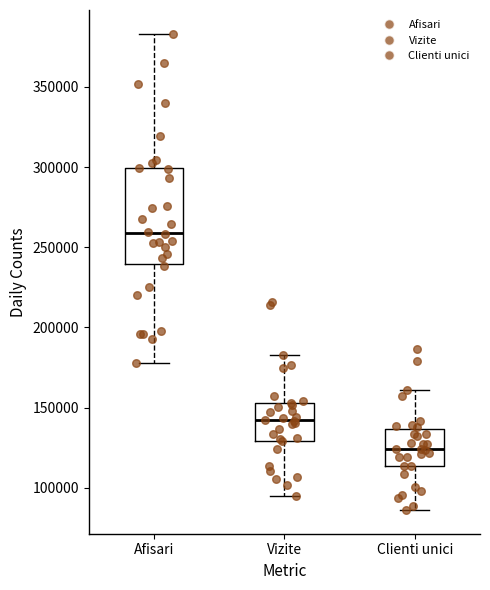

Where does the upper whisker of the box for Vizite end on the y-axis? The values are not printed on the chart, so give them approximately, as read against the axis.

185000